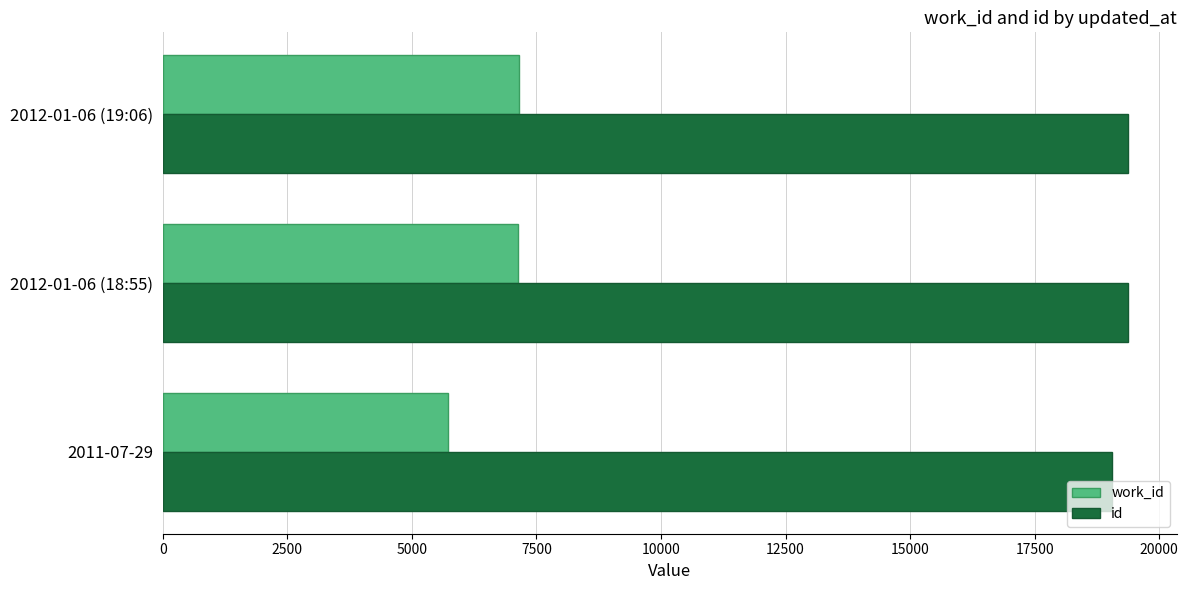

Is the value of id at 2011-07-29 greater than the value of work_id at 2011-07-29?

Yes